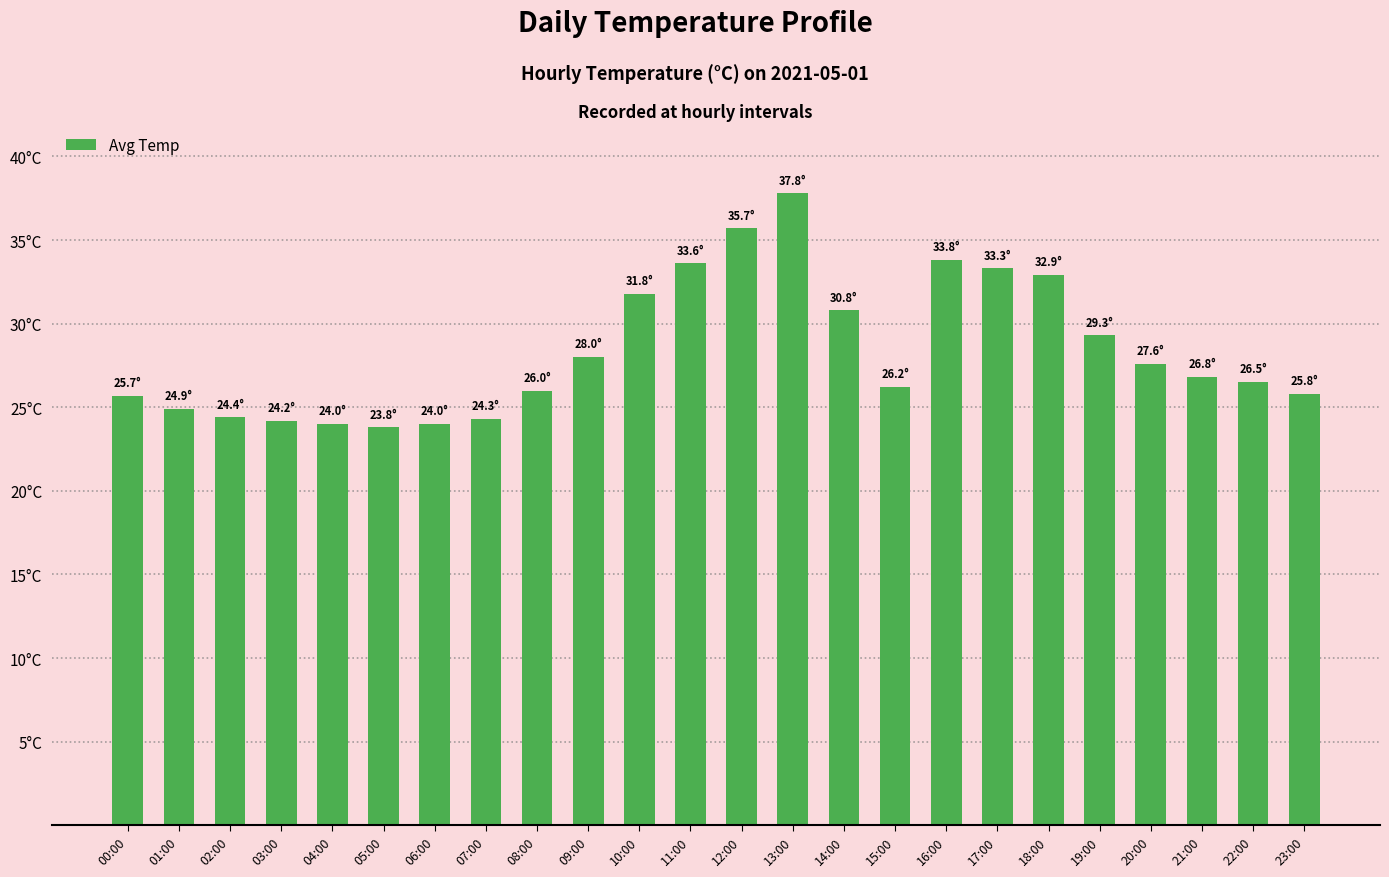

What is the label of the 22nd bar from the right?

02:00